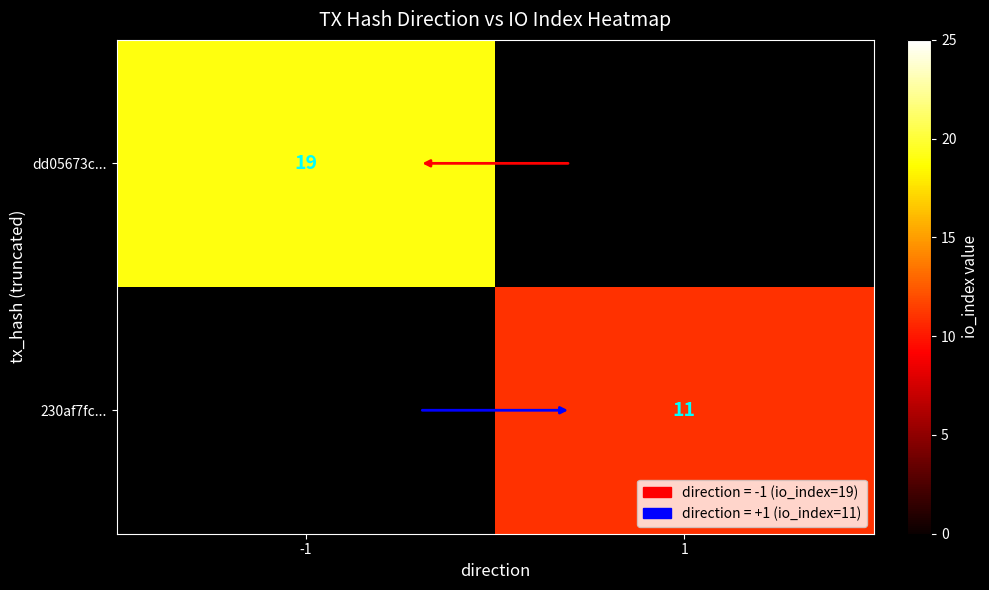

The value of dd05673c... at -1 is 19. True or false?

True